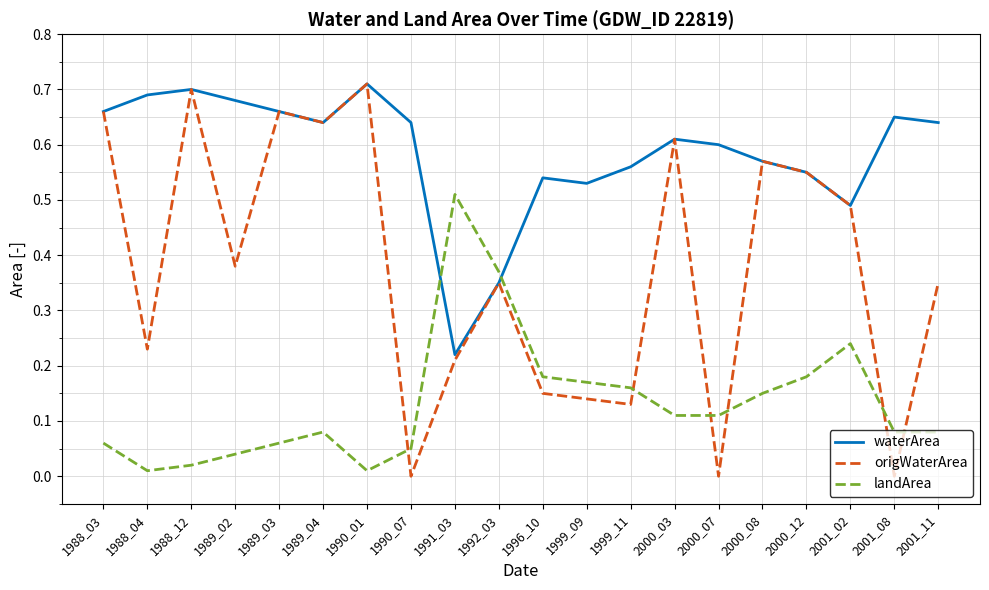

At which category does landArea reach its first local valley?

1988_04